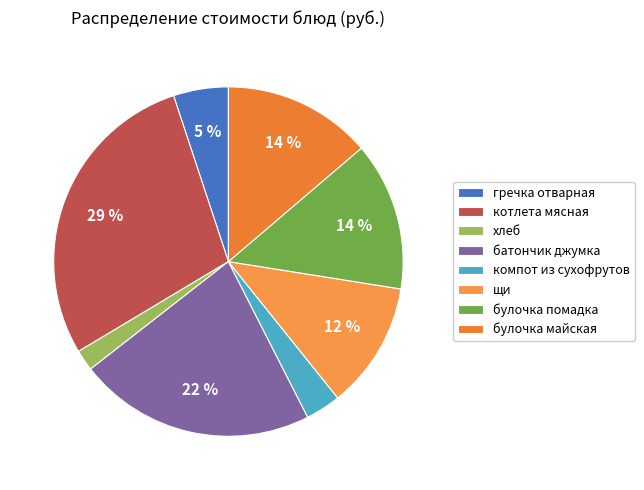

Is there any slice that represents more than half of the pie?

No